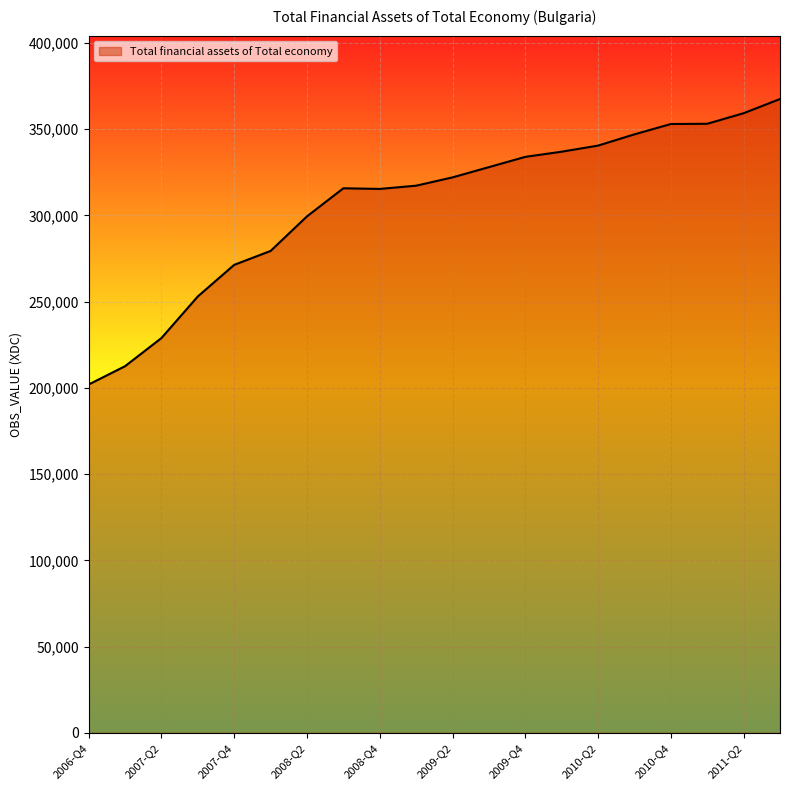

What is the smallest value displayed?

201908